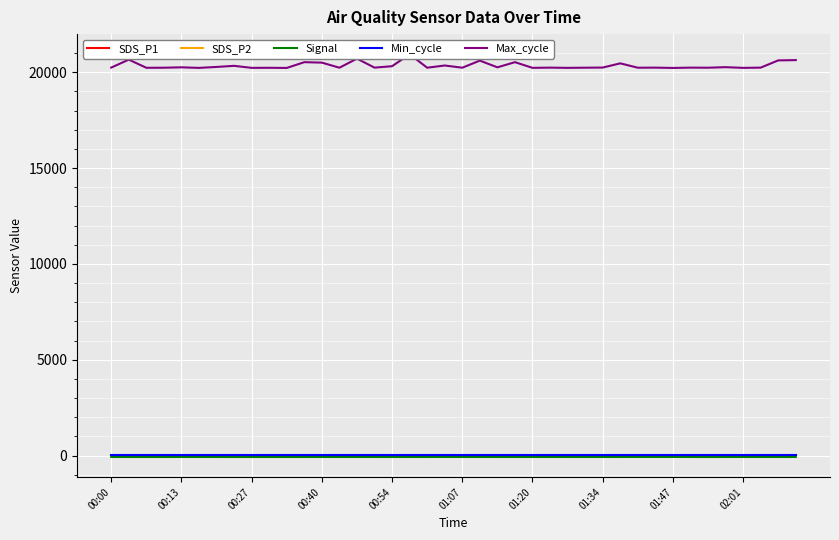

True or false: SDS_P2 and Signal intersect in this chart.

False